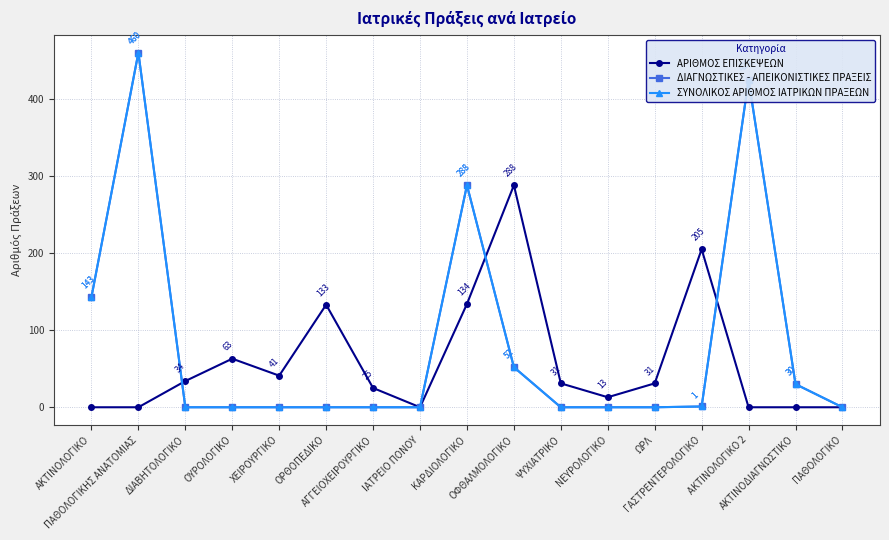

Is this an area chart (filled region under the line)?

No